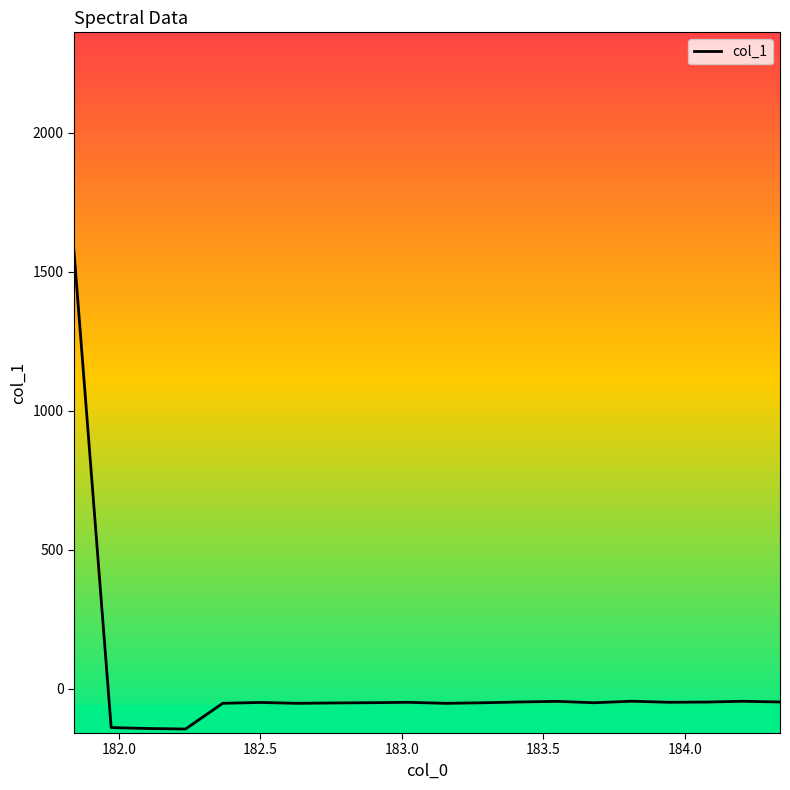

What is the difference between the maximum and minimum values?

1718.2